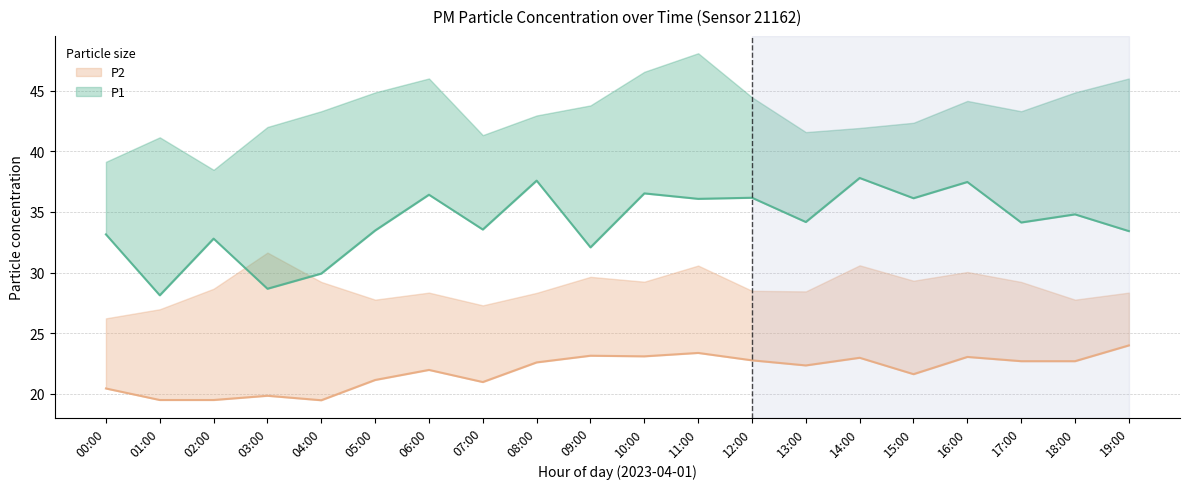

What is the lowest value of the P2 series?

19.5